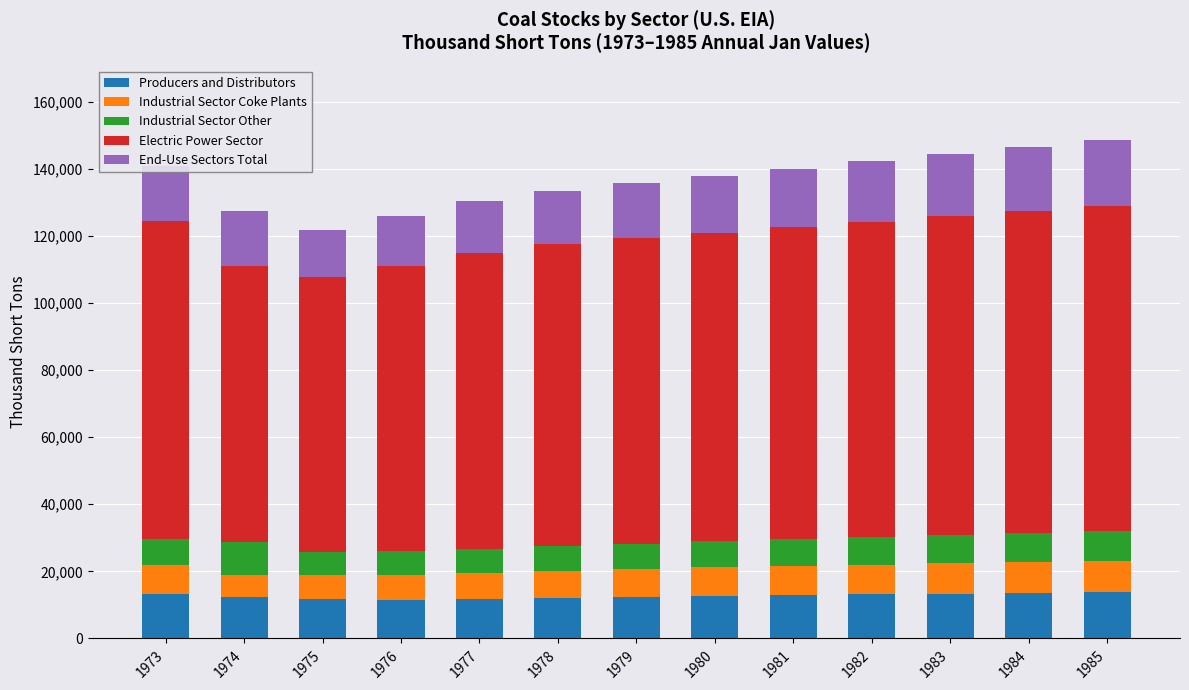

What is the total value across all series at 1982?

142200